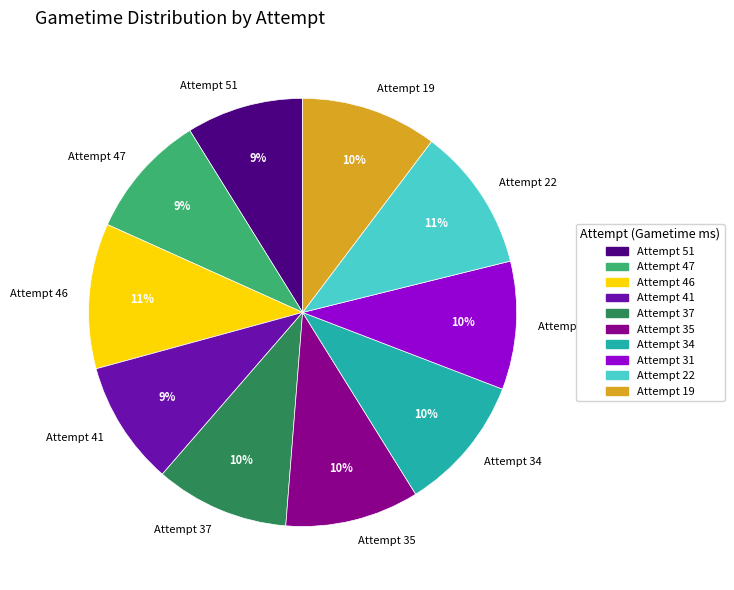

To the nearest percent, what percentage of the pie is Attempt 19?

10%